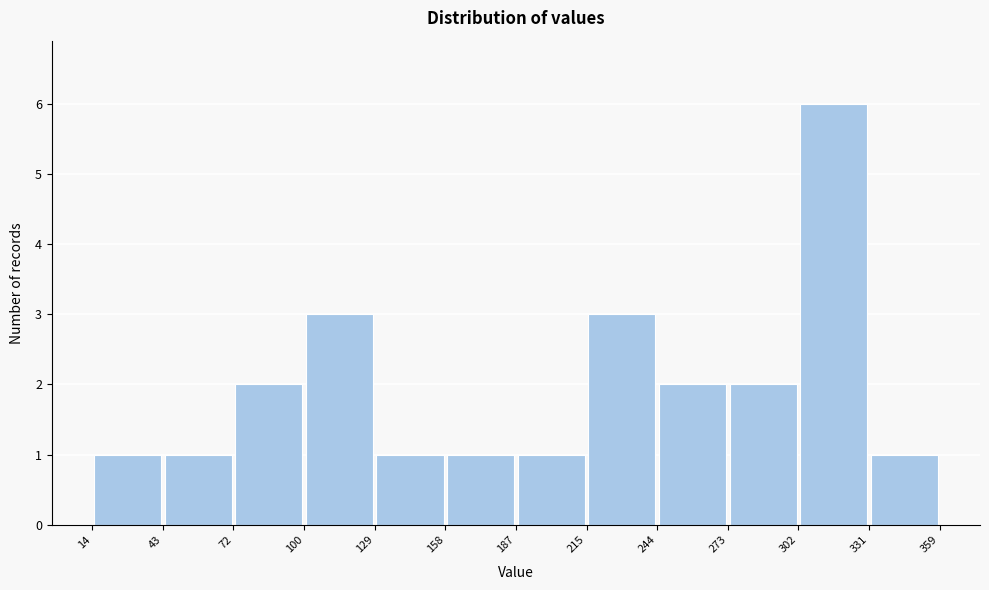

Over which range of the x-axis is the bar tallest?

302 to 331